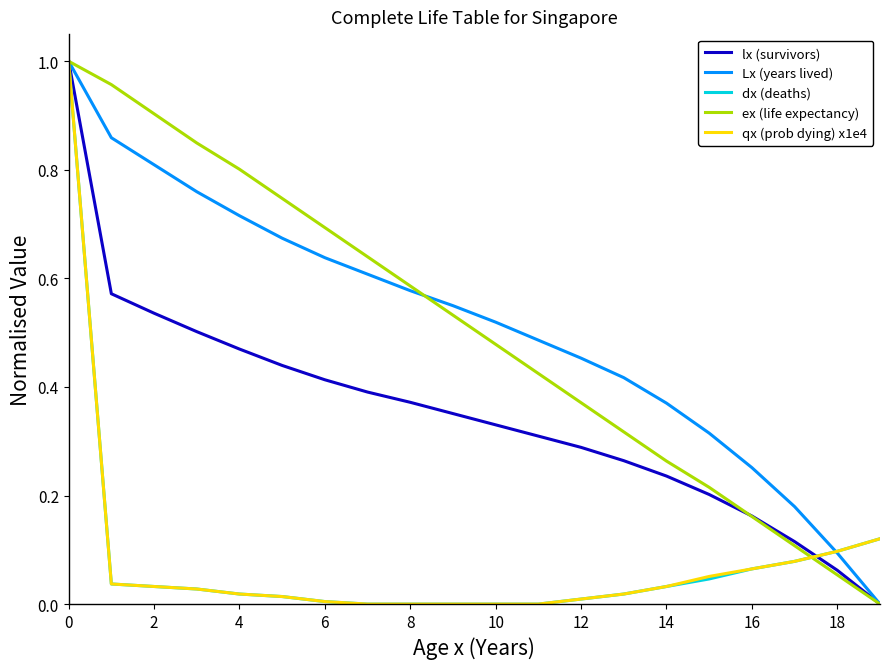

Is the value of dx (deaths) at 14 greater than the value of Lx (years lived) at 8?

No